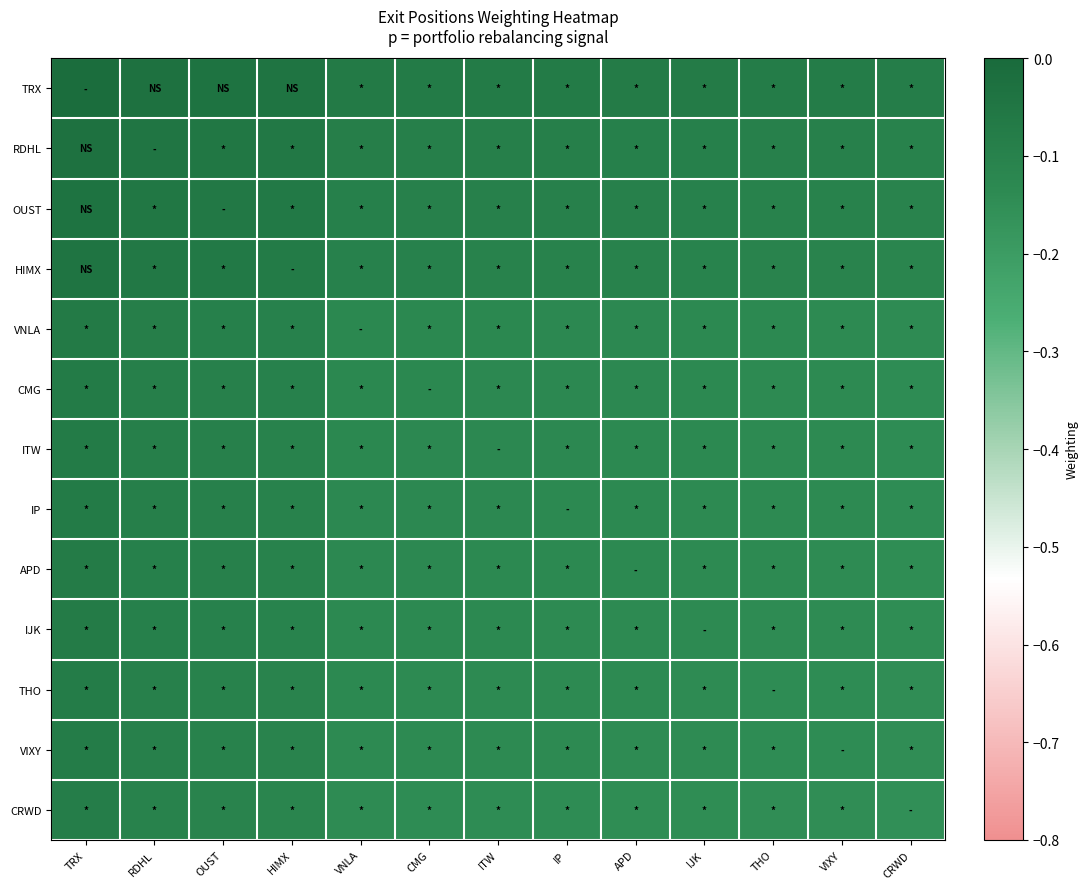

Reading left to right, transcribe all the data shown in this chart.

TRX: TRX=-0.0	RDHL=-0.0	OUST=-0.0	HIMX=-0.0	VNLA=-0.1	CMG=-0.1	ITW=-0.1	IP=-0.1	APD=-0.1	IJK=-0.1	THO=-0.1	VIXY=-0.1	CRWD=-0.1
RDHL: TRX=-0.0	RDHL=-0.0	OUST=-0.1	HIMX=-0.1	VNLA=-0.1	CMG=-0.1	ITW=-0.1	IP=-0.1	APD=-0.1	IJK=-0.1	THO=-0.1	VIXY=-0.1	CRWD=-0.1
OUST: TRX=-0.0	RDHL=-0.1	OUST=-0.1	HIMX=-0.1	VNLA=-0.1	CMG=-0.1	ITW=-0.1	IP=-0.1	APD=-0.1	IJK=-0.1	THO=-0.1	VIXY=-0.1	CRWD=-0.1
HIMX: TRX=-0.0	RDHL=-0.1	OUST=-0.1	HIMX=-0.1	VNLA=-0.1	CMG=-0.1	ITW=-0.1	IP=-0.1	APD=-0.1	IJK=-0.1	THO=-0.1	VIXY=-0.1	CRWD=-0.1
VNLA: TRX=-0.1	RDHL=-0.1	OUST=-0.1	HIMX=-0.1	VNLA=-0.1	CMG=-0.1	ITW=-0.1	IP=-0.1	APD=-0.1	IJK=-0.1	THO=-0.1	VIXY=-0.1	CRWD=-0.1
CMG: TRX=-0.1	RDHL=-0.1	OUST=-0.1	HIMX=-0.1	VNLA=-0.1	CMG=-0.1	ITW=-0.1	IP=-0.1	APD=-0.1	IJK=-0.1	THO=-0.1	VIXY=-0.1	CRWD=-0.1
ITW: TRX=-0.1	RDHL=-0.1	OUST=-0.1	HIMX=-0.1	VNLA=-0.1	CMG=-0.1	ITW=-0.1	IP=-0.1	APD=-0.1	IJK=-0.1	THO=-0.1	VIXY=-0.1	CRWD=-0.1
IP: TRX=-0.1	RDHL=-0.1	OUST=-0.1	HIMX=-0.1	VNLA=-0.1	CMG=-0.1	ITW=-0.1	IP=-0.1	APD=-0.1	IJK=-0.1	THO=-0.1	VIXY=-0.1	CRWD=-0.1
APD: TRX=-0.1	RDHL=-0.1	OUST=-0.1	HIMX=-0.1	VNLA=-0.1	CMG=-0.1	ITW=-0.1	IP=-0.1	APD=-0.1	IJK=-0.1	THO=-0.1	VIXY=-0.1	CRWD=-0.1
IJK: TRX=-0.1	RDHL=-0.1	OUST=-0.1	HIMX=-0.1	VNLA=-0.1	CMG=-0.1	ITW=-0.1	IP=-0.1	APD=-0.1	IJK=-0.1	THO=-0.1	VIXY=-0.1	CRWD=-0.1
THO: TRX=-0.1	RDHL=-0.1	OUST=-0.1	HIMX=-0.1	VNLA=-0.1	CMG=-0.1	ITW=-0.1	IP=-0.1	APD=-0.1	IJK=-0.1	THO=-0.1	VIXY=-0.1	CRWD=-0.1
VIXY: TRX=-0.1	RDHL=-0.1	OUST=-0.1	HIMX=-0.1	VNLA=-0.1	CMG=-0.1	ITW=-0.1	IP=-0.1	APD=-0.1	IJK=-0.1	THO=-0.1	VIXY=-0.1	CRWD=-0.1
CRWD: TRX=-0.1	RDHL=-0.1	OUST=-0.1	HIMX=-0.1	VNLA=-0.1	CMG=-0.1	ITW=-0.1	IP=-0.1	APD=-0.1	IJK=-0.1	THO=-0.1	VIXY=-0.1	CRWD=-0.2